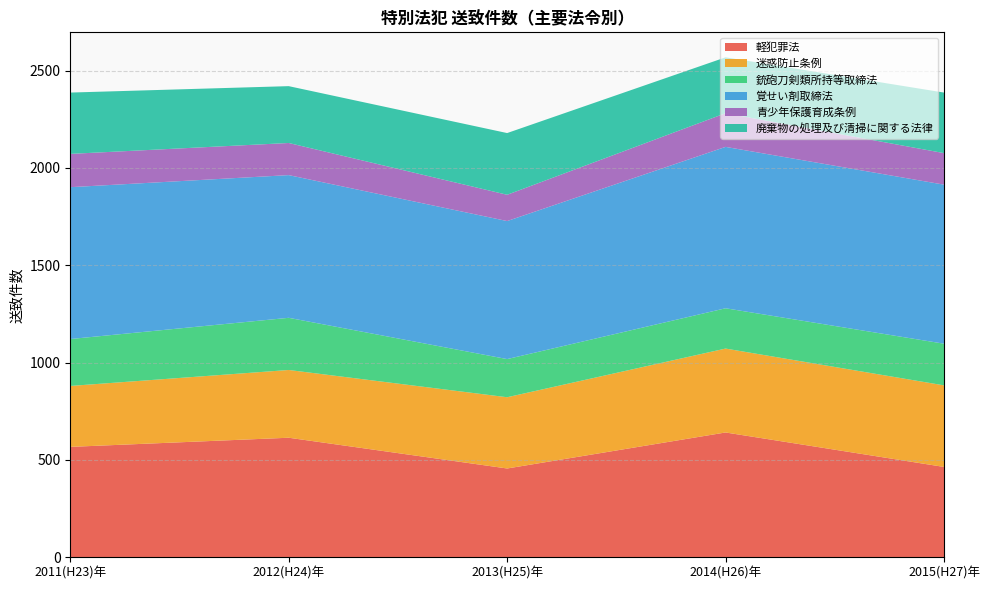

Reading right to left, list all the values displayed in this chart.

軽犯罪法: 464	641	456	614	567
迷惑防止条例: 419	431	366	348	313
銃砲刀剣類所持等取締法: 214	207	196	268	241
覚せい剤取締法: 817	829	709	733	780
青少年保護育成条例: 162	173	135	165	171
廃棄物の処理及び清掃に関する法律: 311	287	317	292	315